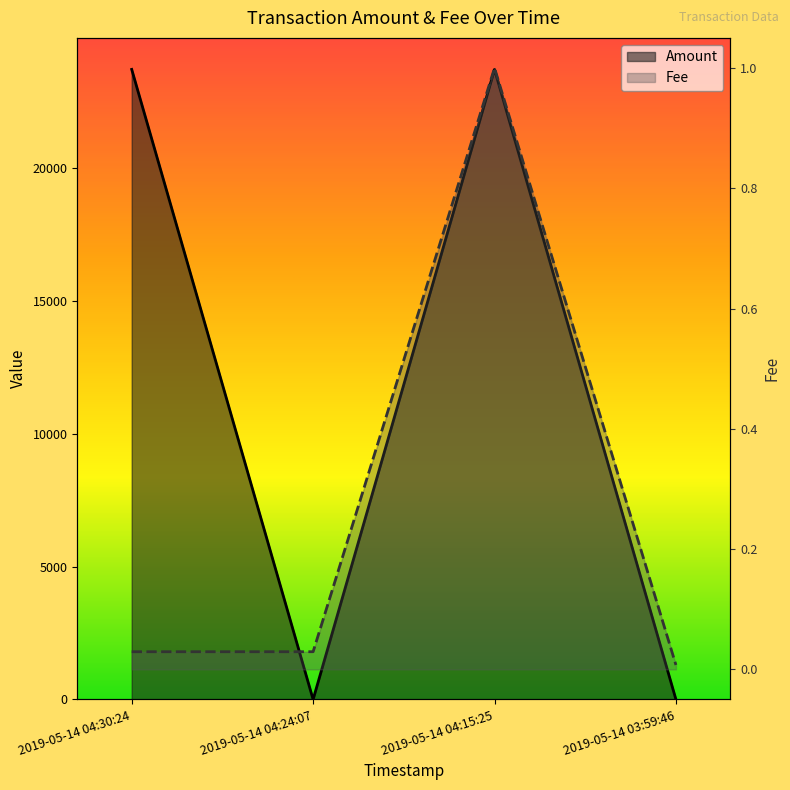

Rank the categories by Amount value from lowest to highest.

2019-05-14 04:24:07, 2019-05-14 03:59:46, 2019-05-14 04:15:25, 2019-05-14 04:30:24